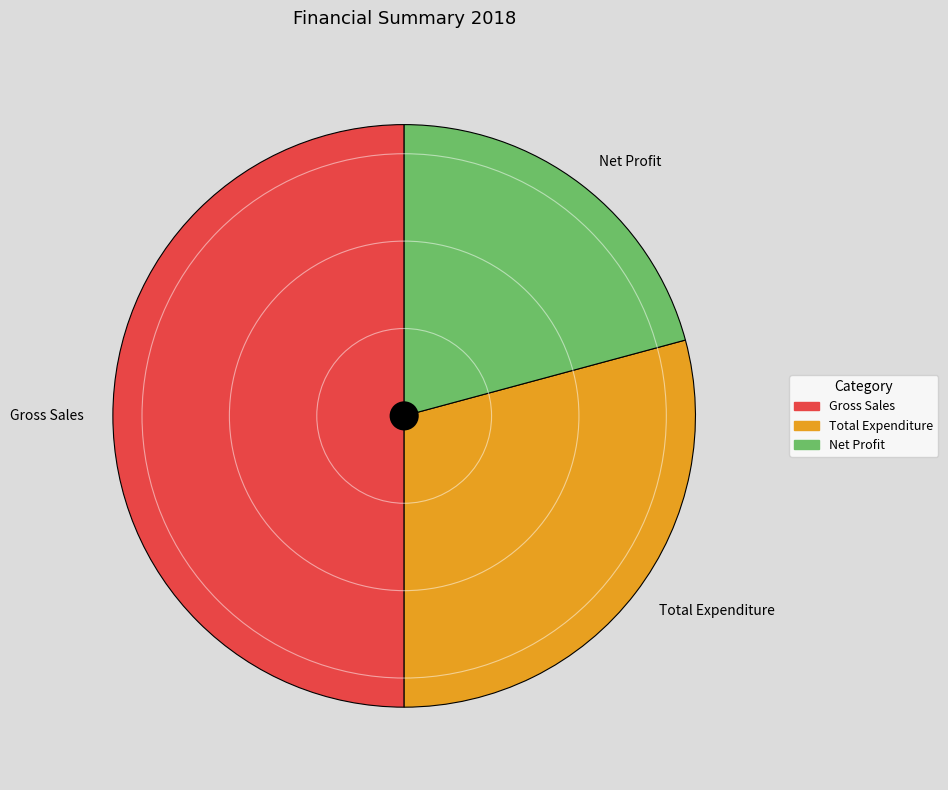

True or false: Total Expenditure accounts for 16% of the total.

False